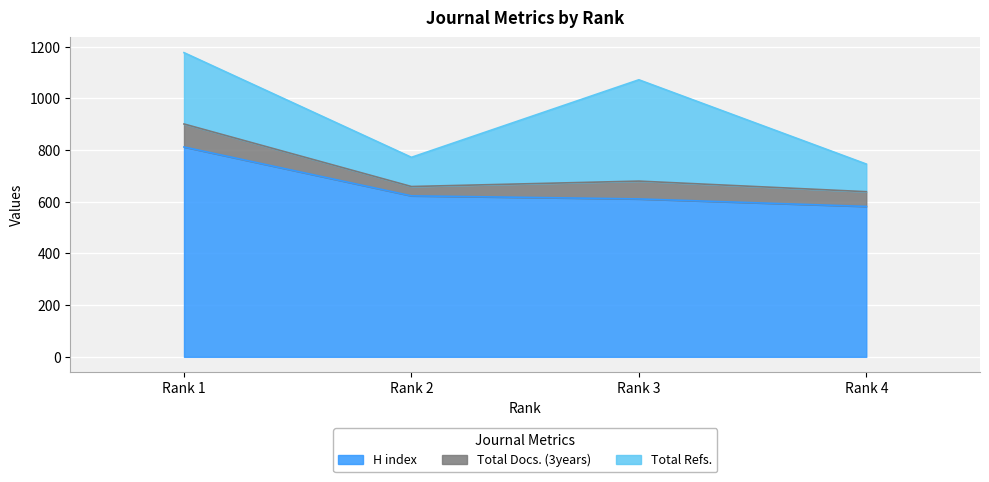

The Total Refs. series shows 113 at Rank 2. True or false?

True